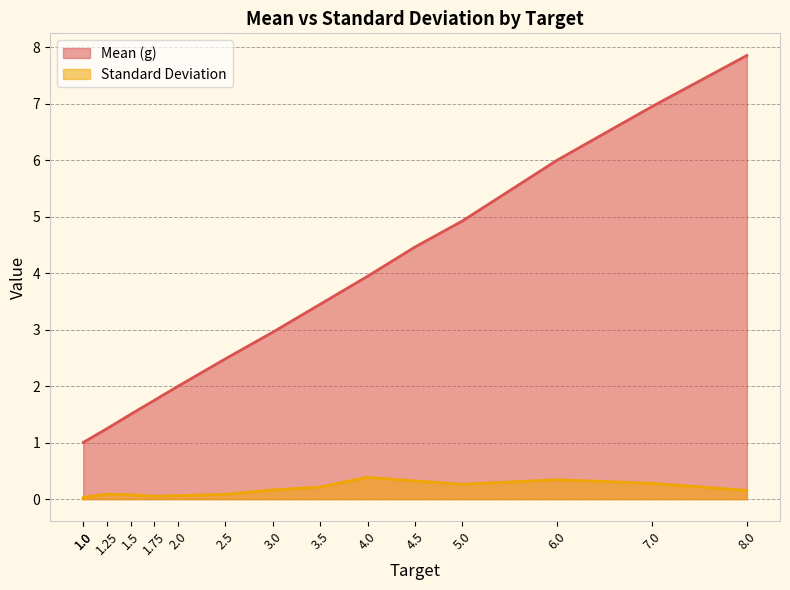

List the series in order of their peak value, lowest first.

Standard Deviation, Mean (g)